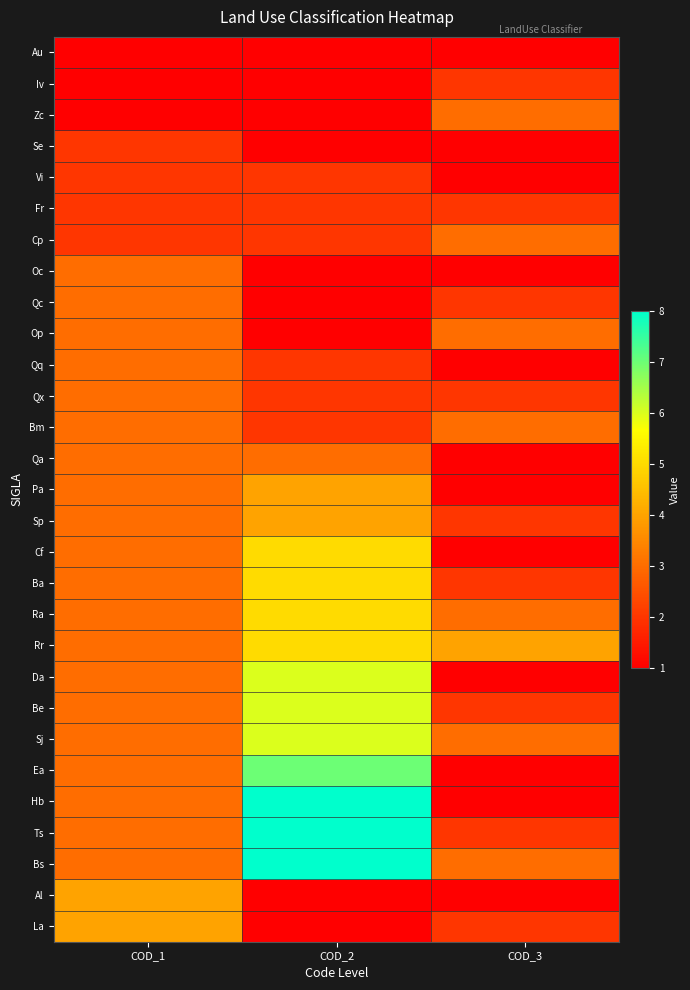

Rank the series by their maximum value, from lowest to highest.

Au, Iv, Se, Vi, Fr, Zc, Cp, Oc, Qc, Op, Qq, Qx, Bm, Qa, Pa, Sp, Al, La, Cf, Ba, Ra, Rr, Da, Be, Sj, Ea, Hb, Ts, Bs